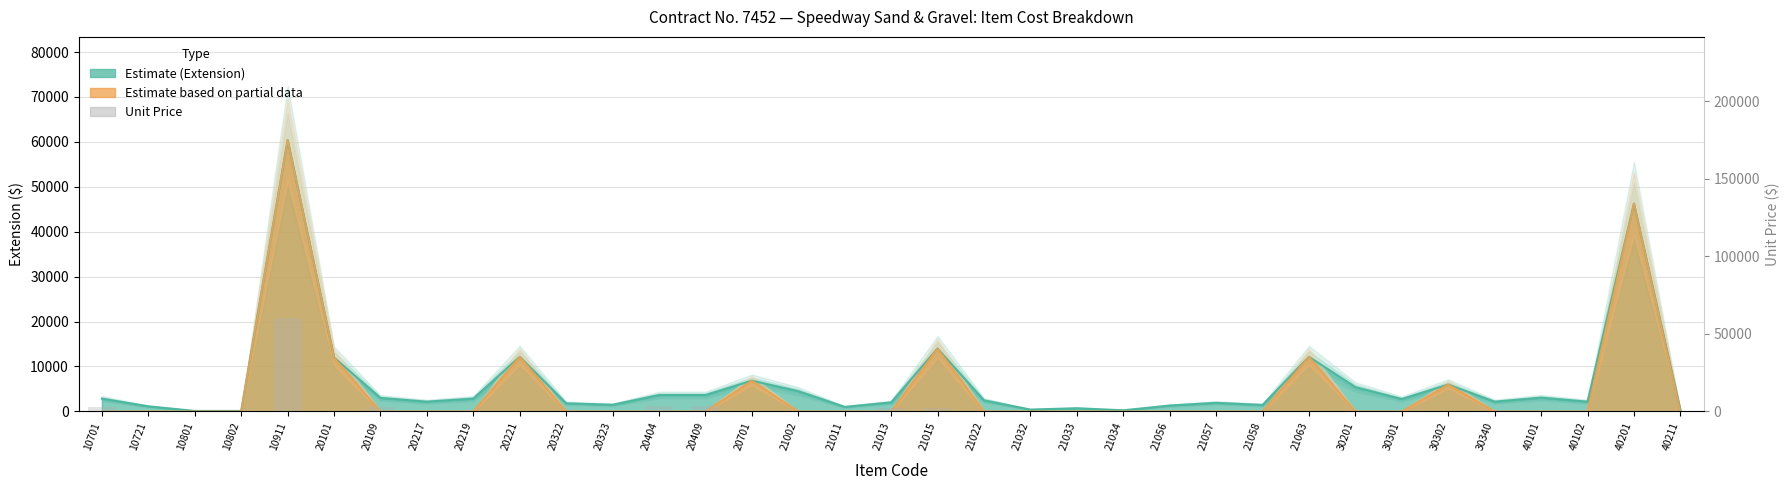

Is it true that the value at 20217 is 10.4?

False